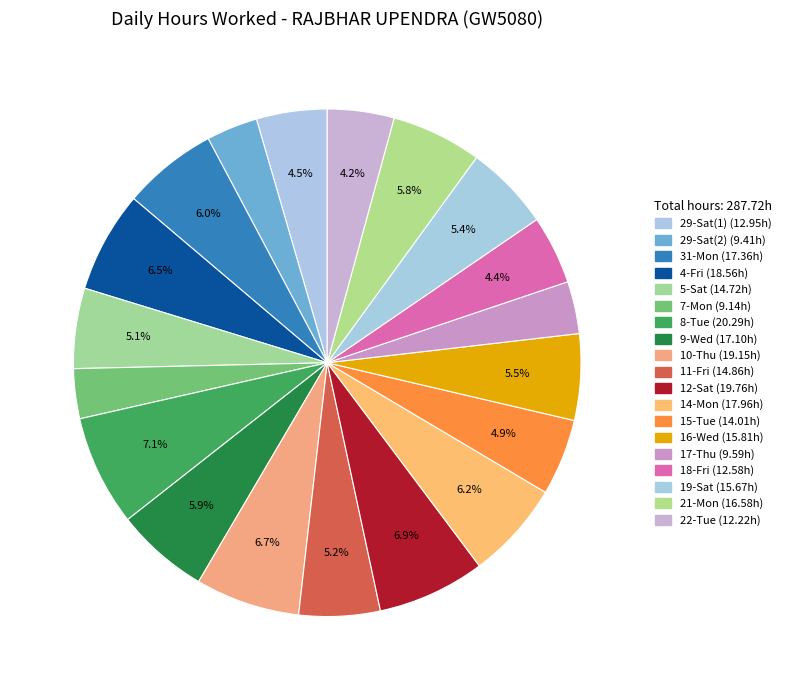

What percentage is the 9-Wed slice, to the nearest percent?

6%